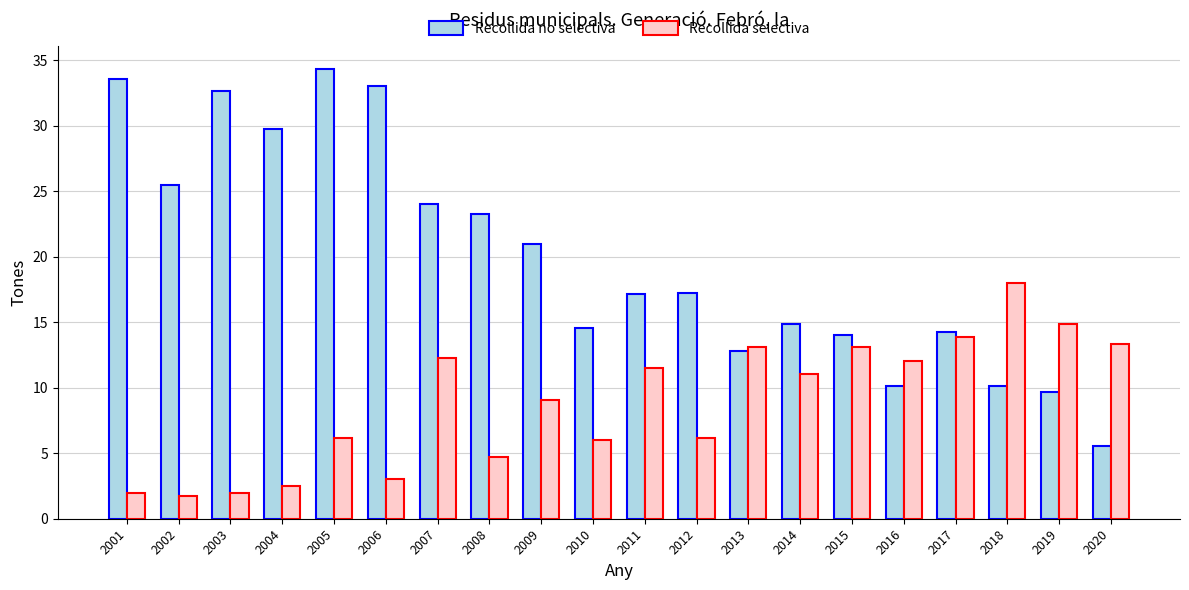

What is the difference between the Recollida selectiva values at 2007 and 2003?

10.3